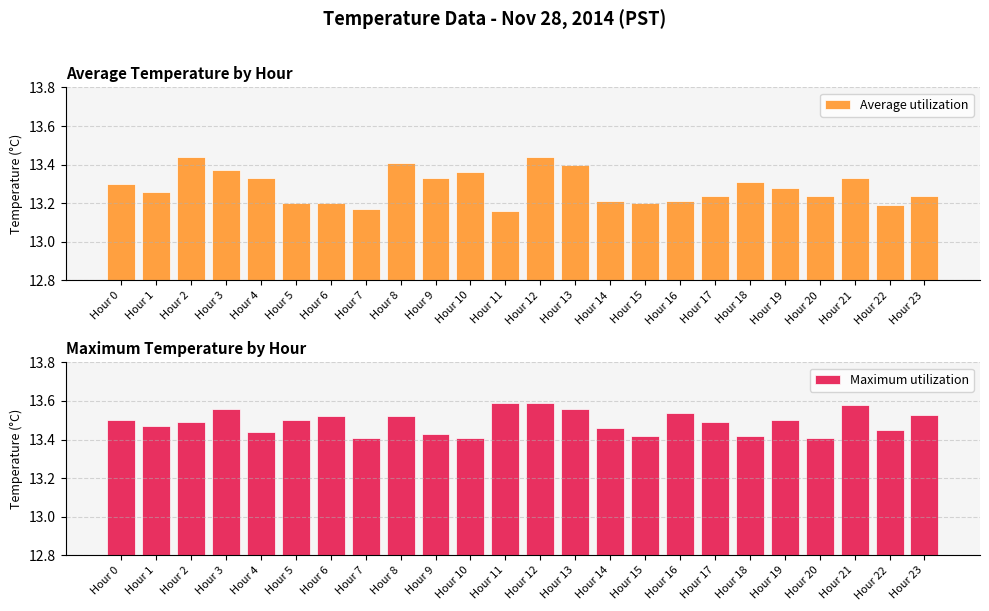

What is the sum of all Average utilization values?

318.8